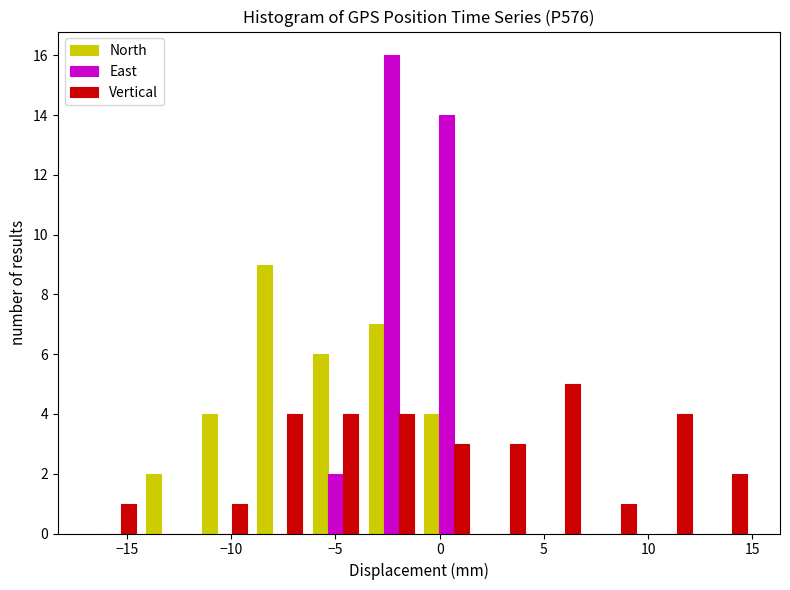

Reading left to right, list every range on the x-axis with the height of the bar of each series over it. Neither the bar edges nor the heights are printed on the chart, so give them approximately, as read against the axes.

-17.0 to -14.5: North=0	East=0	Vertical=1
-14.5 to -11.5: North=2	East=0	Vertical=0
-11.5 to -9.0: North=4	East=0	Vertical=1
-9.0 to -6.5: North=9	East=0	Vertical=4
-6.5 to -3.5: North=6	East=2	Vertical=4
-3.5 to -1.0: North=7	East=16	Vertical=4
-1.0 to 1.5: North=4	East=14	Vertical=3
1.5 to 4.5: North=0	East=0	Vertical=3
4.5 to 7.0: North=0	East=0	Vertical=5
7.0 to 9.5: North=0	East=0	Vertical=1
9.5 to 12.5: North=0	East=0	Vertical=4
12.5 to 15.0: North=0	East=0	Vertical=2